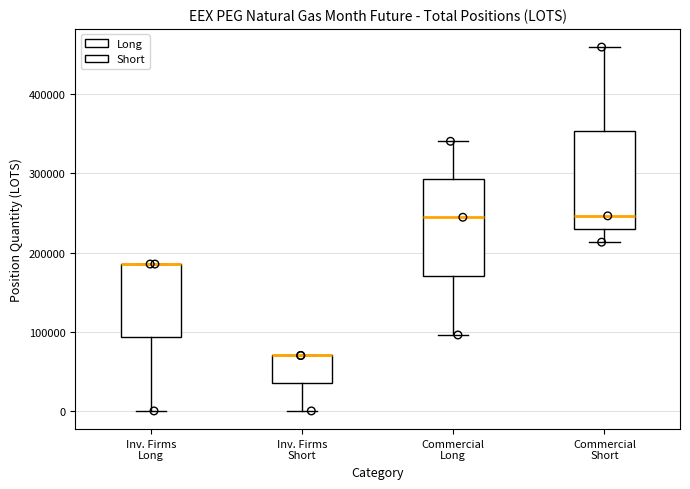

Reading left to right, transcribe this box plot: for each box, give where its median line is, the range the box spans, and where its two whiskers end, as read against the y-axis. The values are not printed on the chart, so give them approximately, as read against the axis.

Inv. Firms Long: median 190000 (drawn on the box's upper edge), box 90000 to 190000, whiskers 0 to 190000
Inv. Firms Short: median 70000 (drawn on the box's upper edge), box 40000 to 70000, whiskers 0 to 70000
Commercial Long: median 240000, box 170000 to 290000, whiskers 100000 to 340000
Commercial Short: median 250000, box 230000 to 350000, whiskers 210000 to 460000